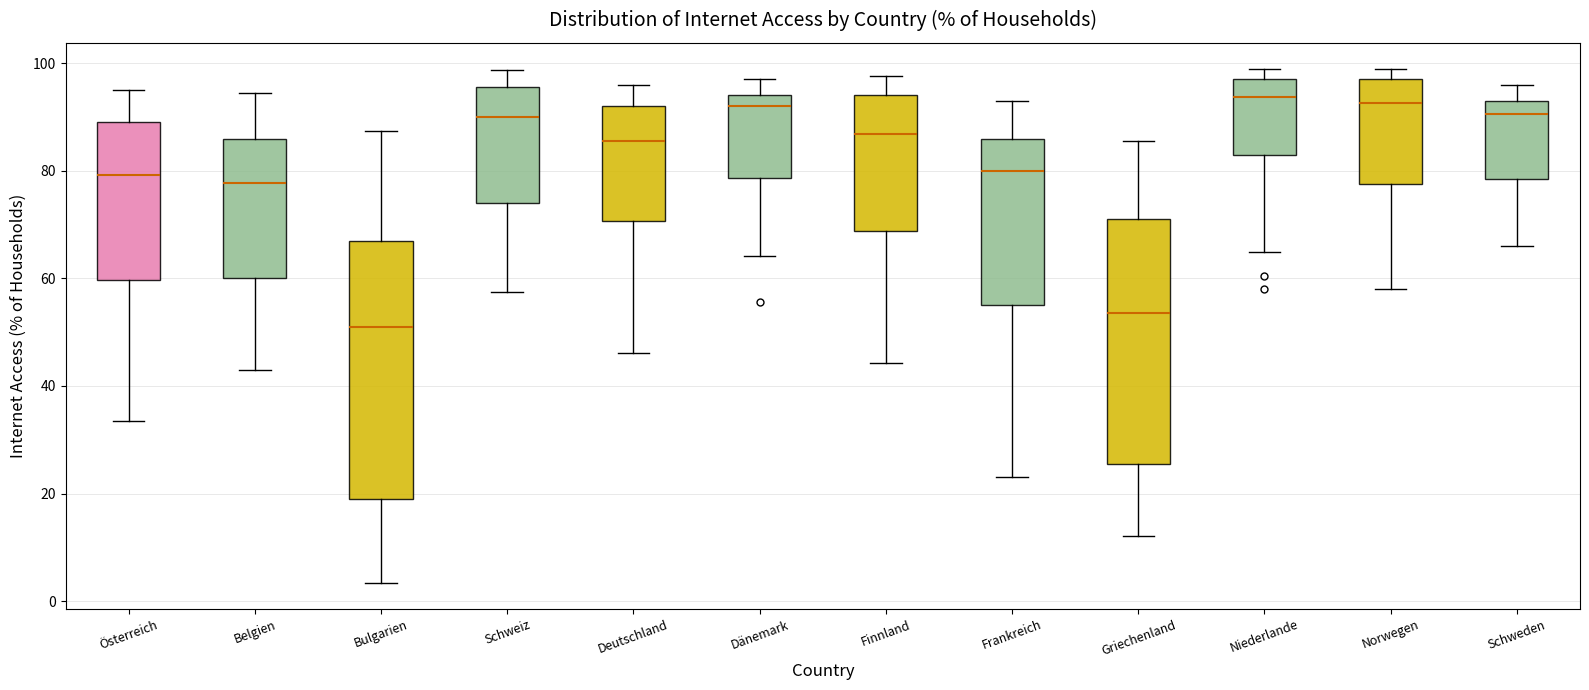

Where does the lower whisker of the box for Österreich end on the y-axis? The values are not printed on the chart, so give them approximately, as read against the axis.

34